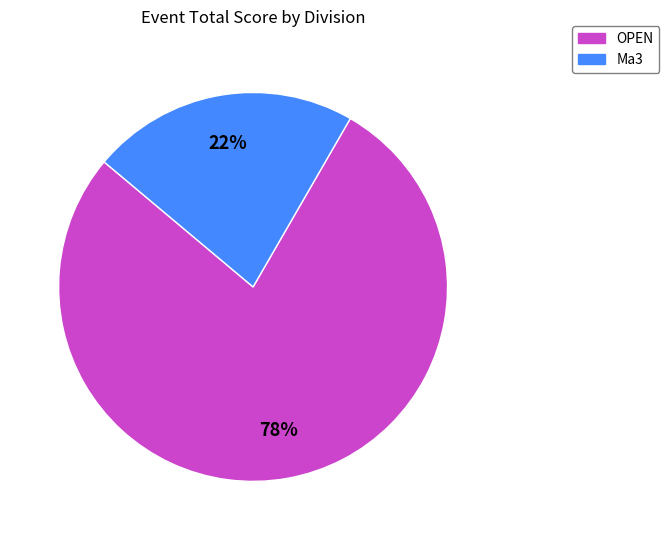

To the nearest percent, what is the average slice percentage?

50%